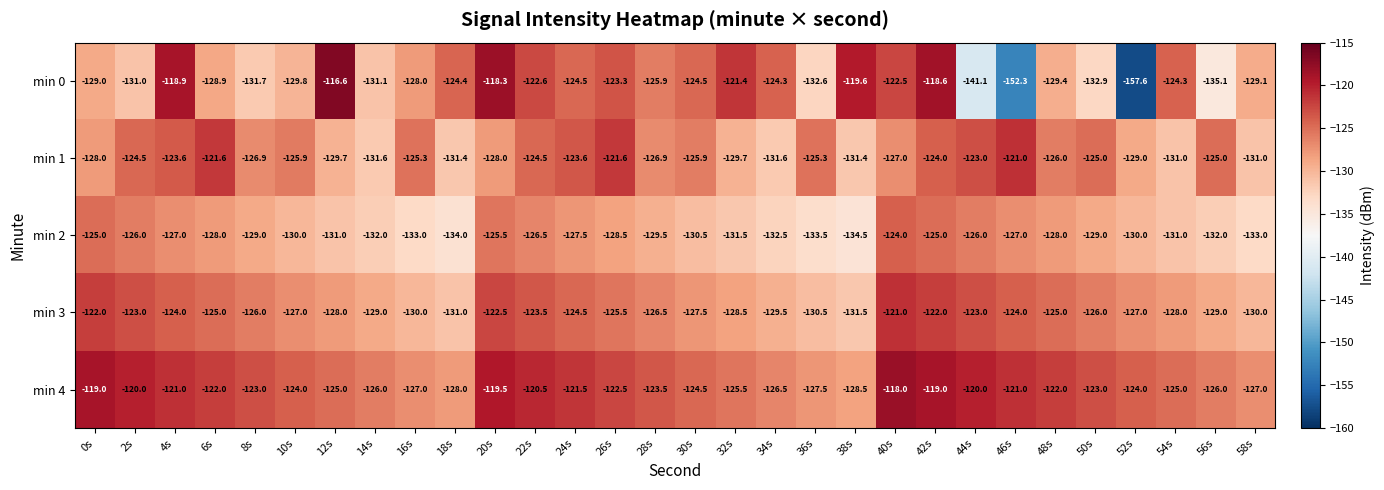

What is the difference between the maximum and minimum values in the min 1 series?

10.6